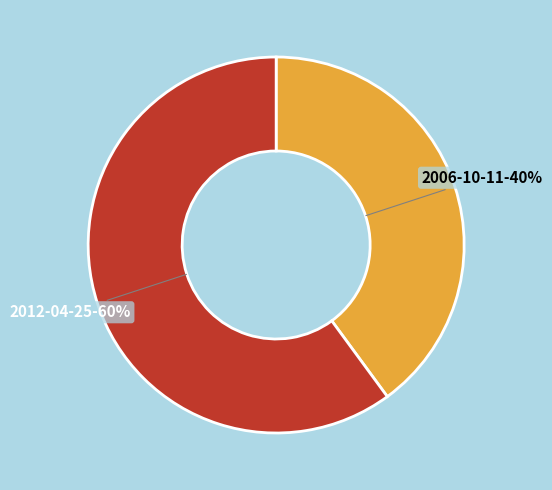

Which category has the biggest portion of the pie?

2012-04-25